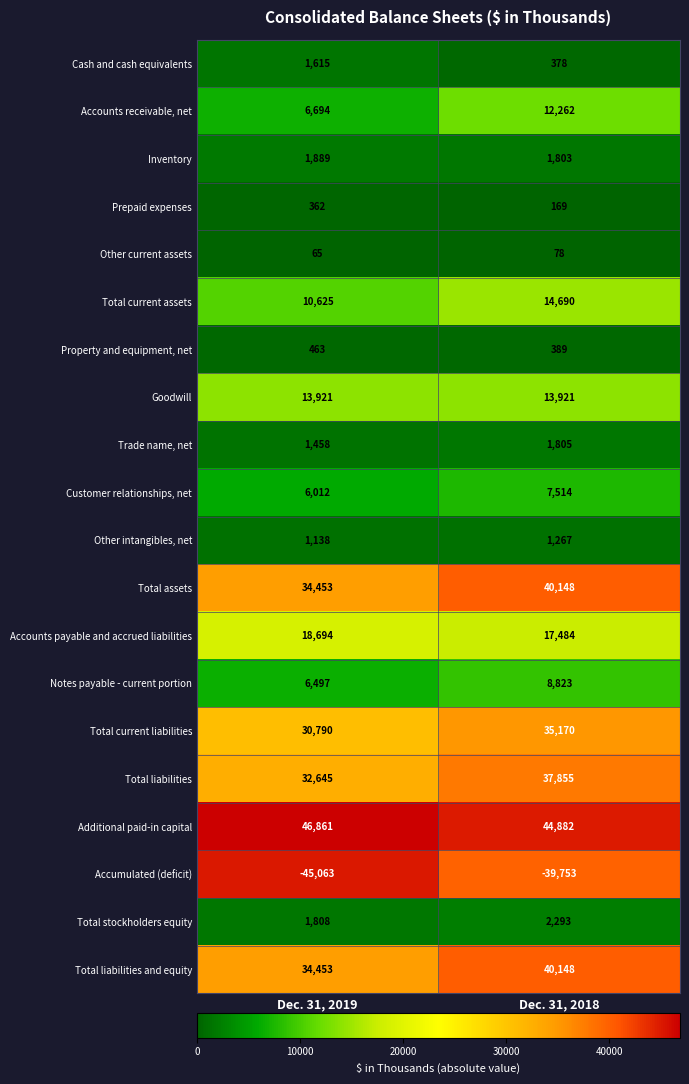

What is the approximate value of Inventory at Dec. 31, 2018?

1803